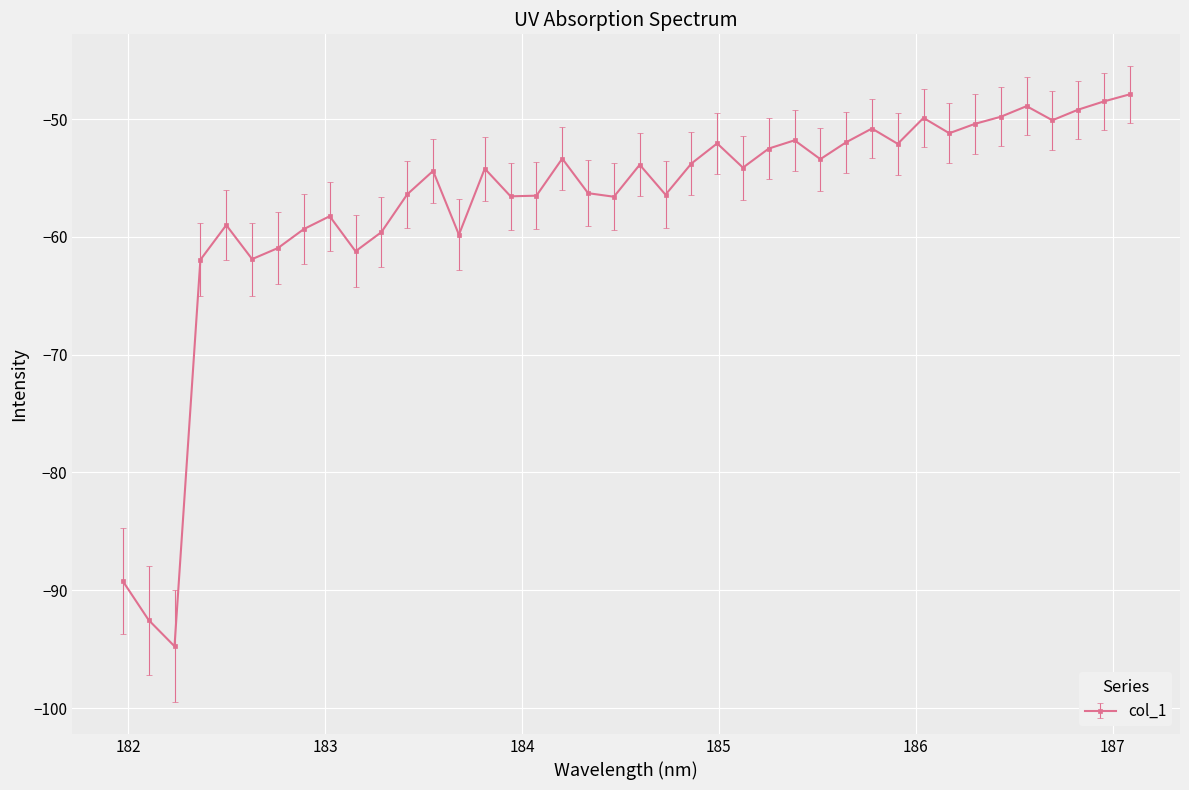

What is the value of the 7th point from the left?

-61.0